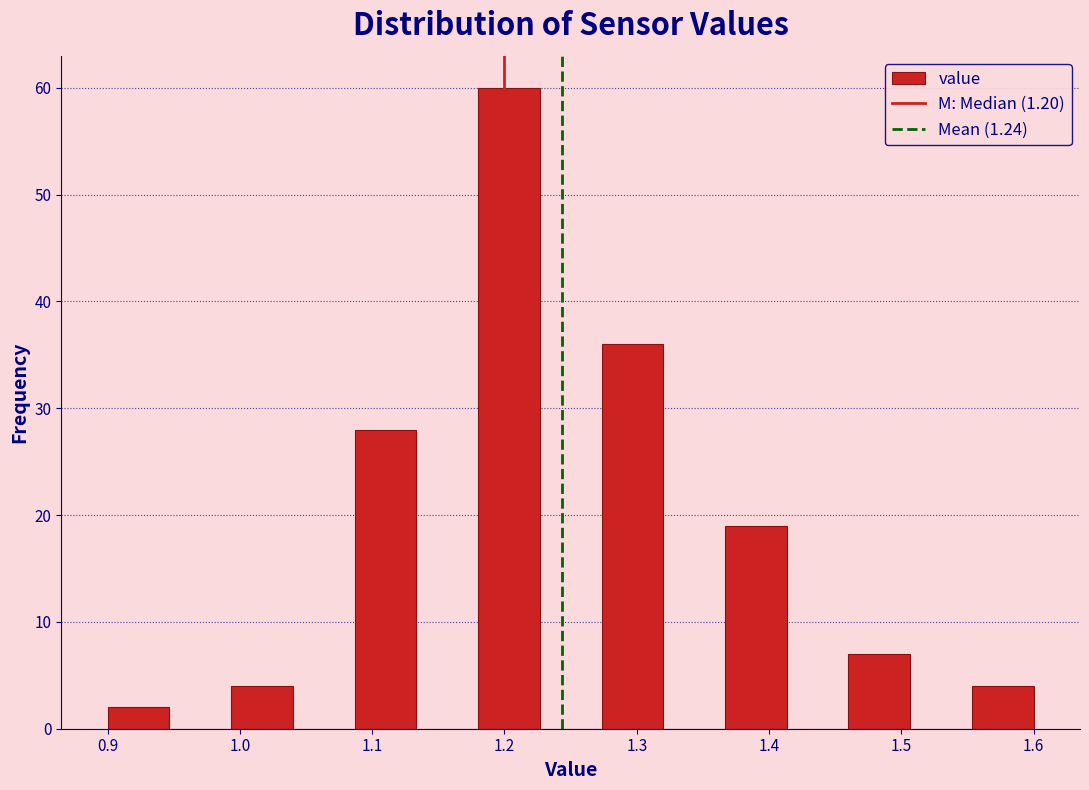

Reading left to right, list every bar in this chart as the range it spans on the x-axis followed by its height. Neither the bar edges nor the heights are printed on the chart, so give them approximately, as read against the axes.

0.90 to 0.95: 2
0.95 to 0.99: 0
0.99 to 1.04: 4
1.04 to 1.09: 0
1.09 to 1.13: 28
1.13 to 1.18: 0
1.18 to 1.23: 60
1.23 to 1.27: 0
1.27 to 1.32: 36
1.32 to 1.37: 0
1.37 to 1.41: 19
1.41 to 1.46: 0
1.46 to 1.51: 7
1.51 to 1.55: 0
1.55 to 1.60: 4